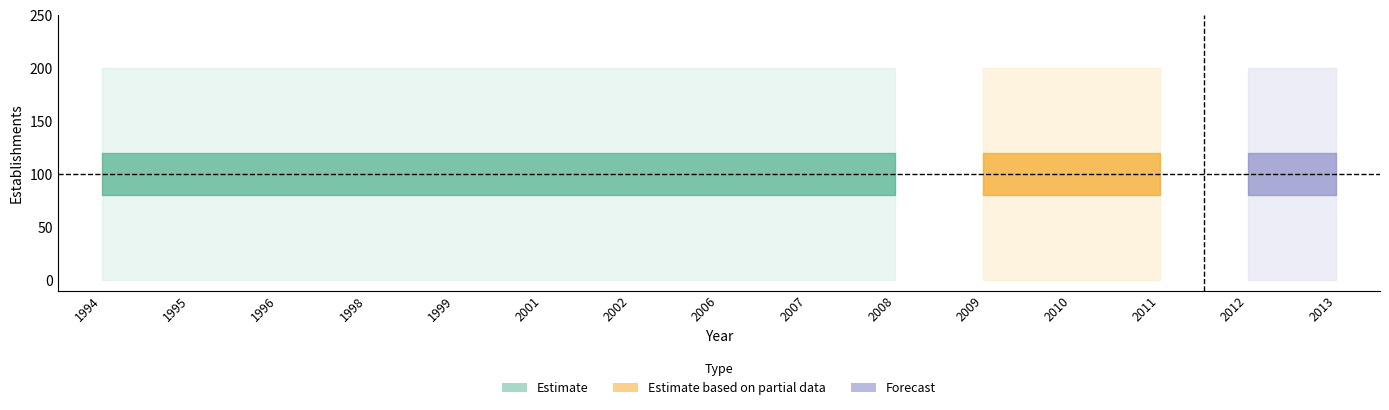

Which category has the lowest value across all series?

1994